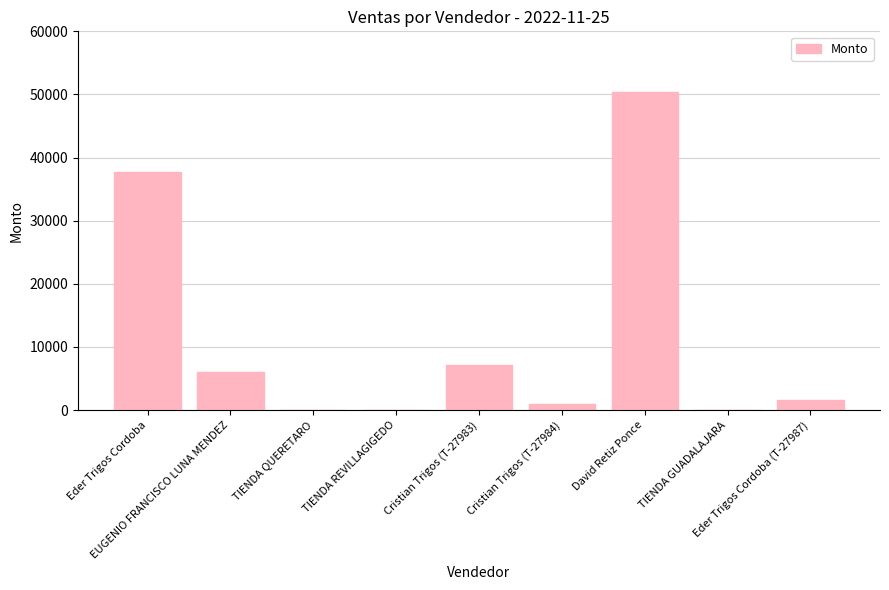

What is the maximum value shown in the chart?

50463.0